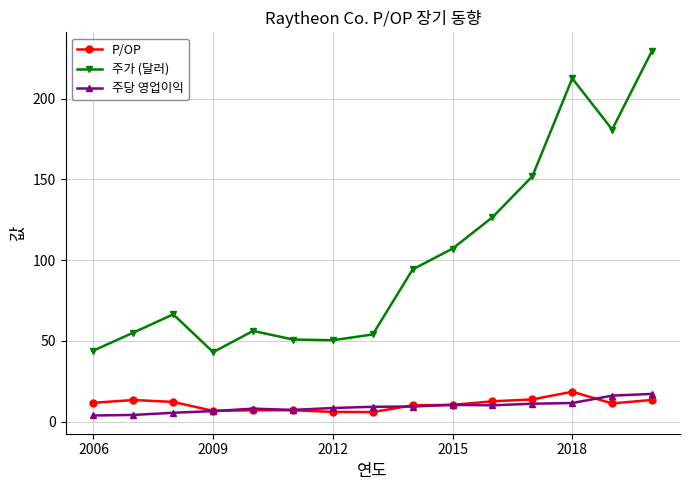

What is the value of the P/OP point at the 11th from the left?

12.6